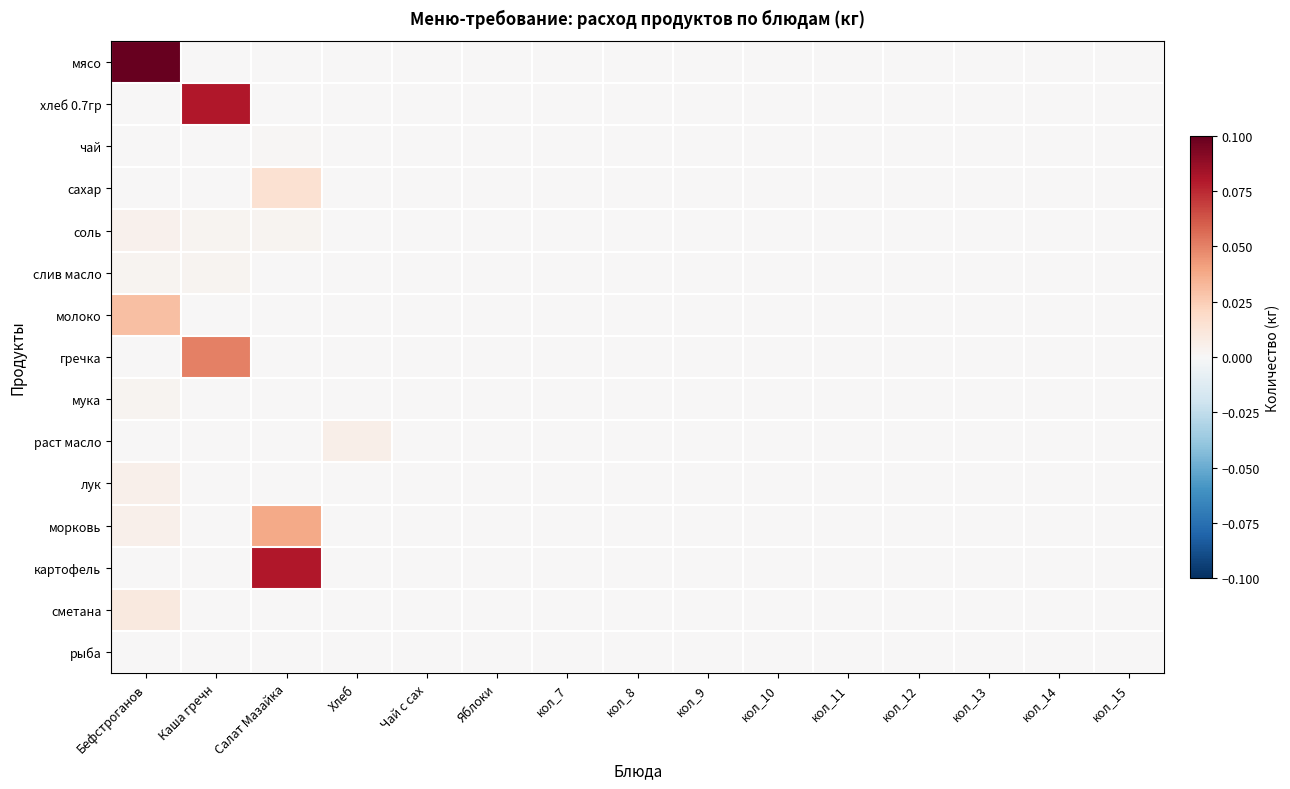

At which category is the sum across all series the highest?

Бефстроганов